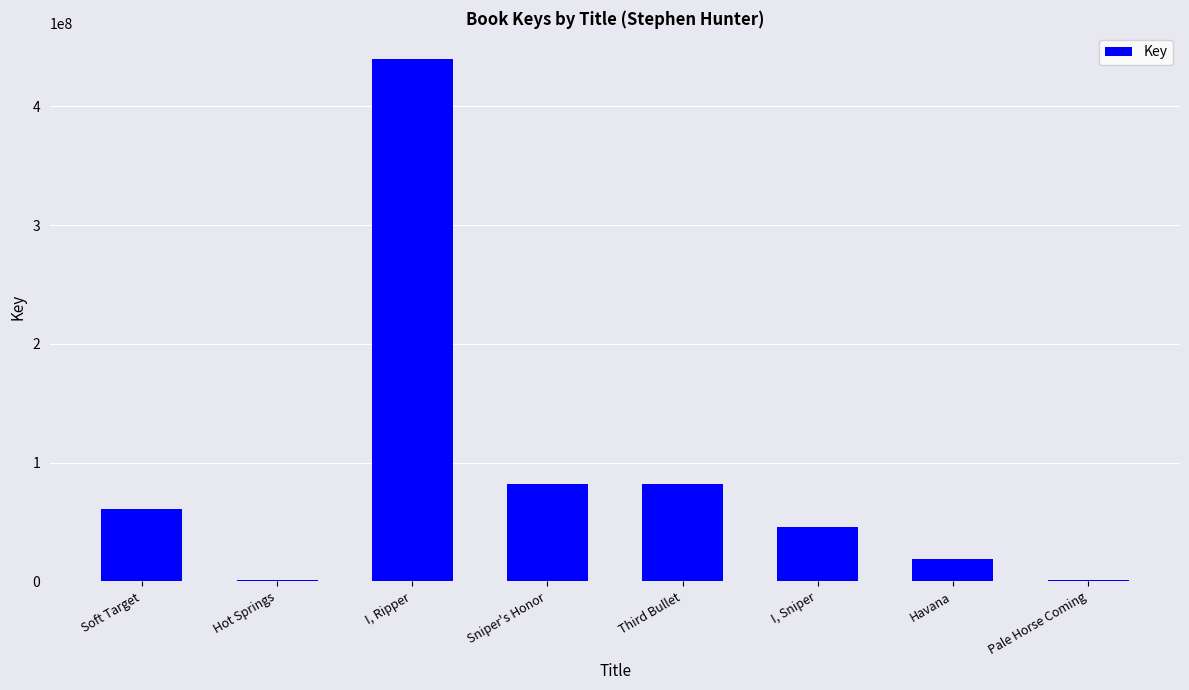

What is the difference between the values at I, Ripper and Third Bullet?

358280295